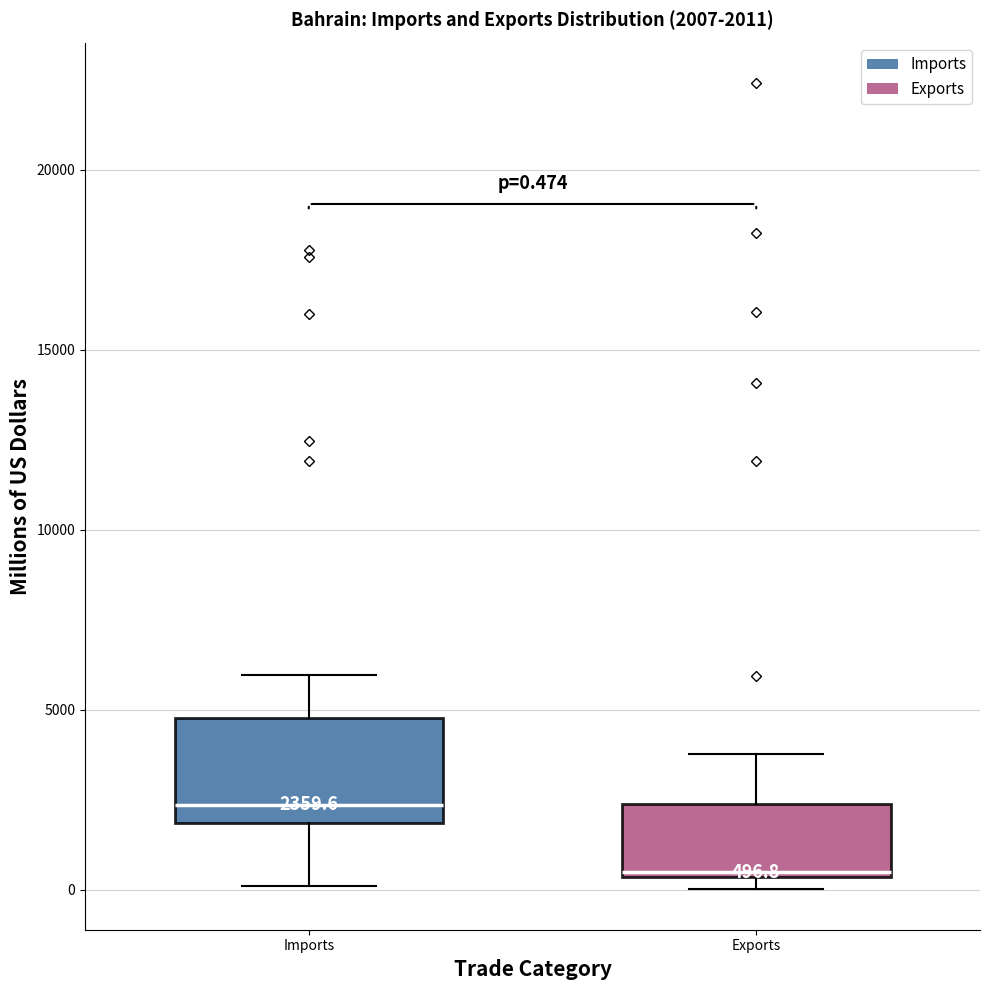

Which box is the tallest, from its lower edge to its upper edge?

Imports